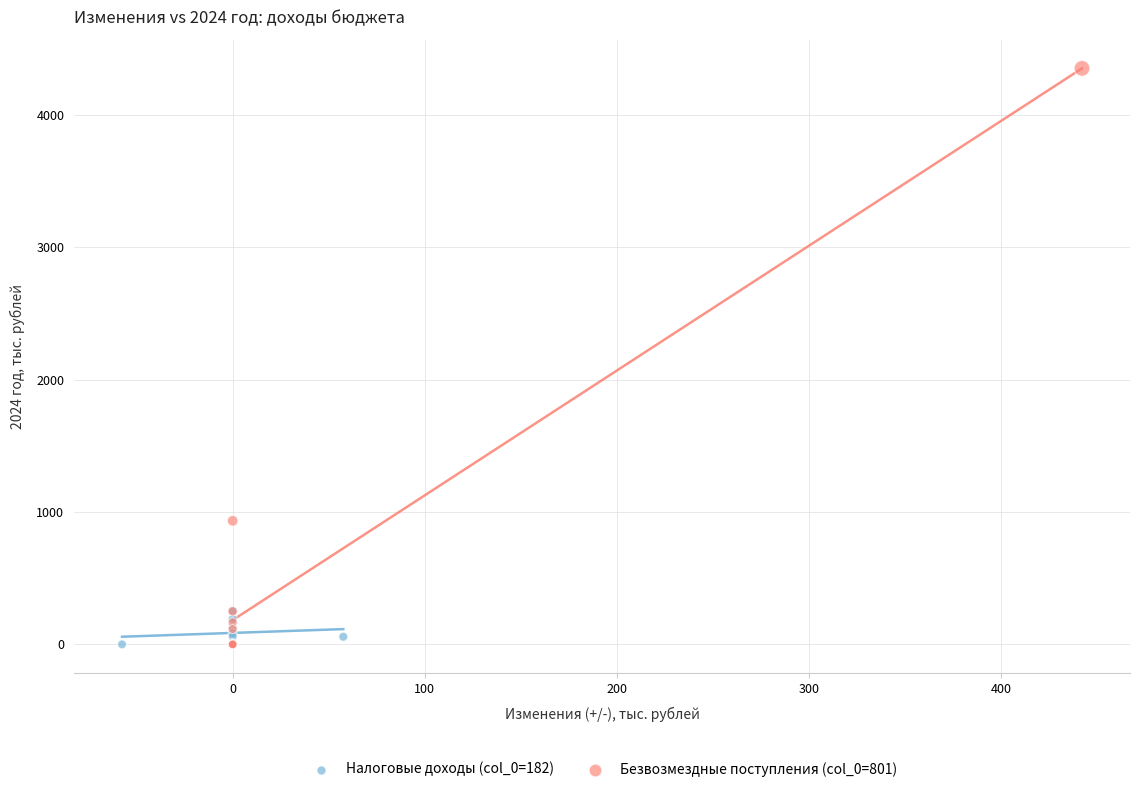

Which series has the widest spread of Y values?

Безвозмездные поступления (col_0=801)